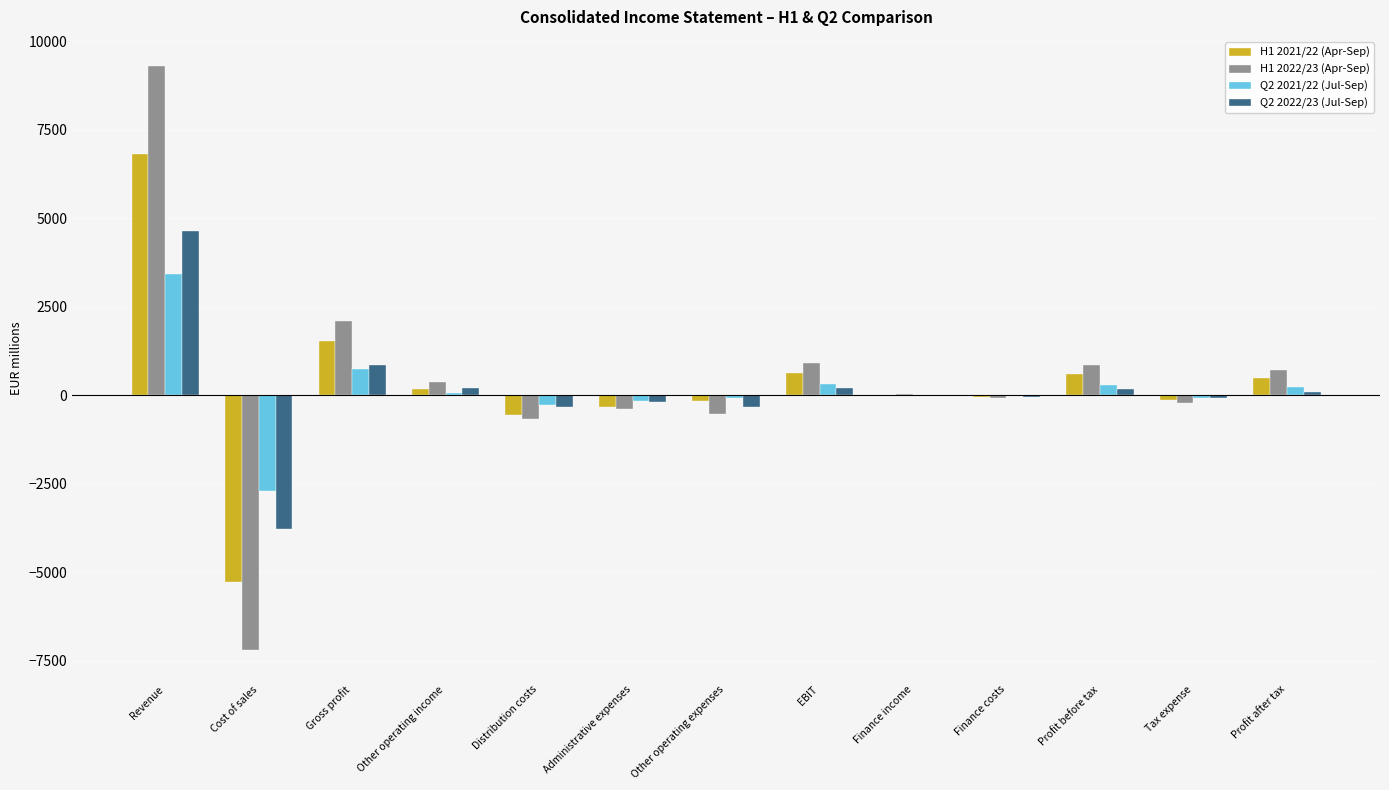

What is the sum of all Q2 2022/23 (Jul-Sep) values?

1434.3